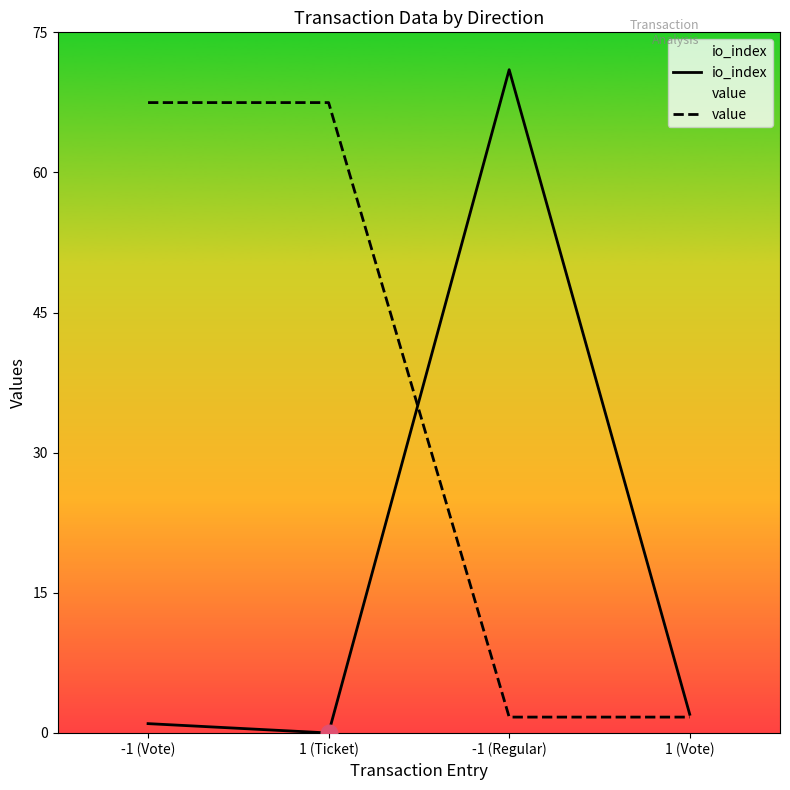

At which label does io_index reach its peak?

-1 (Regular)